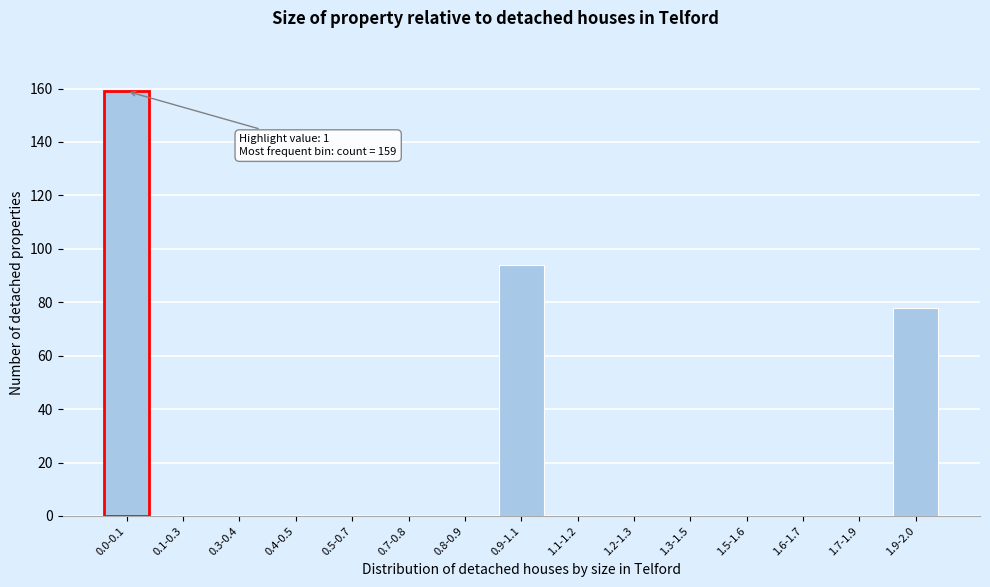

Reading left to right, what are all the values shown in this chart?

0.0-0.1=159	0.1-0.3=0	0.3-0.4=0	0.4-0.5=0	0.5-0.7=0	0.7-0.8=0	0.8-0.9=0	0.9-1.1=94	1.1-1.2=0	1.2-1.3=0	1.3-1.5=0	1.5-1.6=0	1.6-1.7=0	1.7-1.9=0	1.9-2.0=78